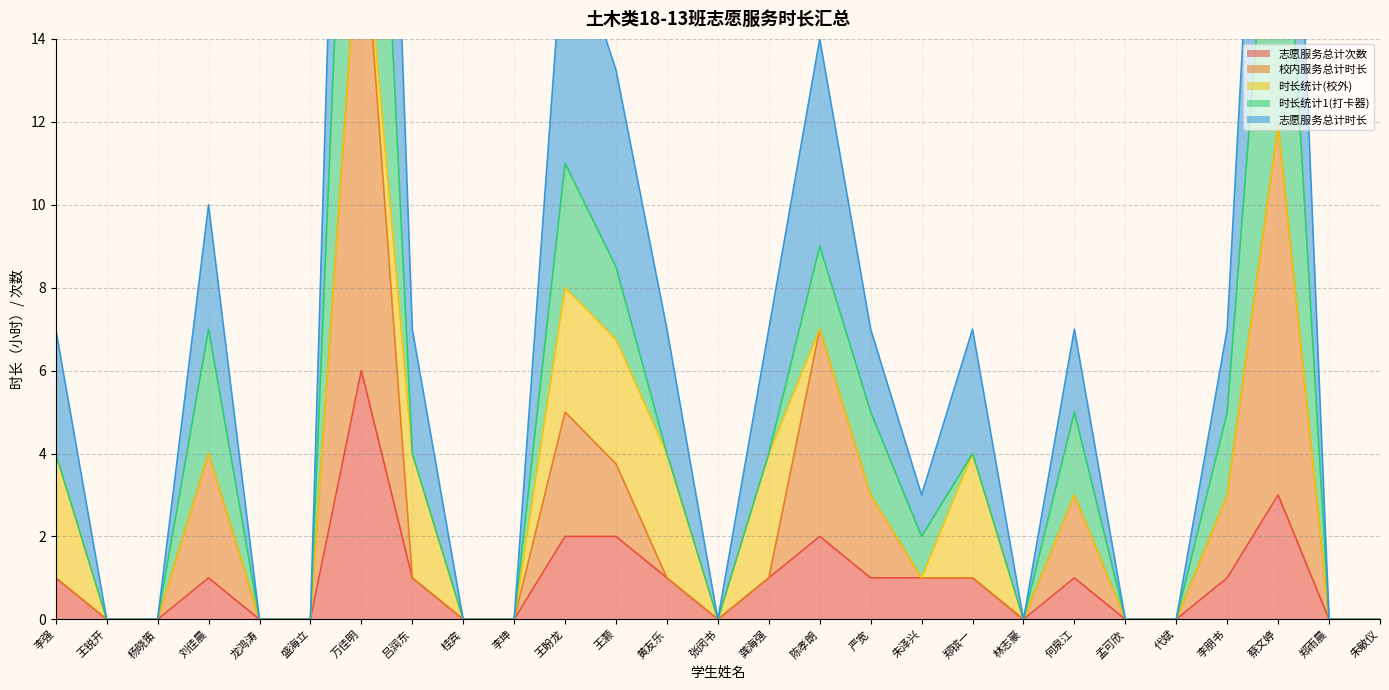

The 志愿服务总计次数 series shows 0.0 at 郑雨晨. True or false?

True